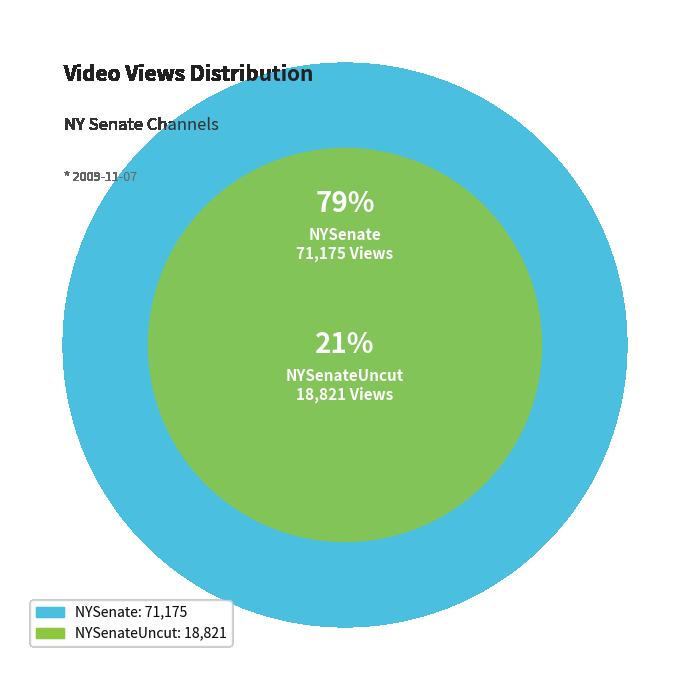

What is the change in value from NYSenate to NYSenateUncut?

-52354